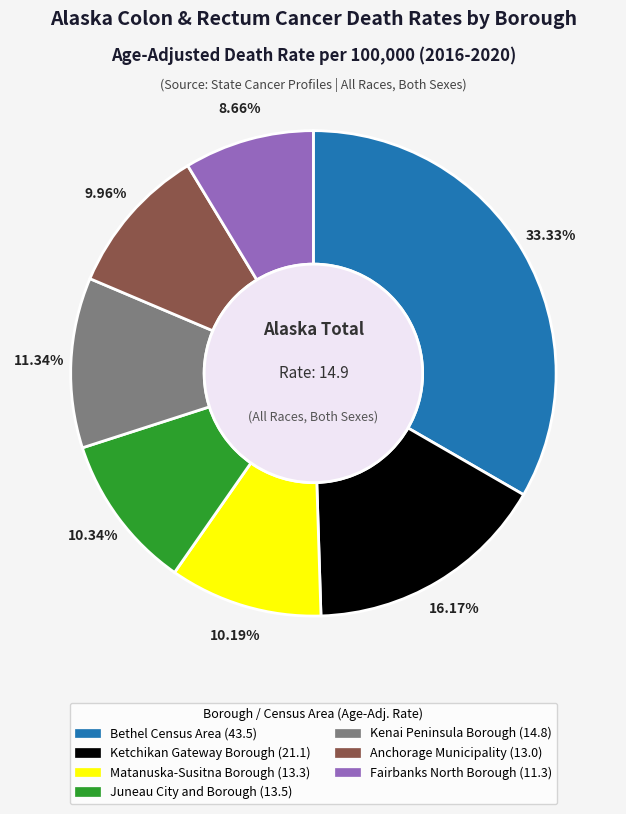

Is Fairbanks North Borough the majority of the pie?

No